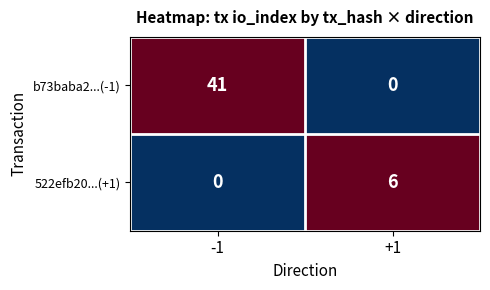

Between -1 and +1, which series saw the biggest shift?

b73baba2...(-1)